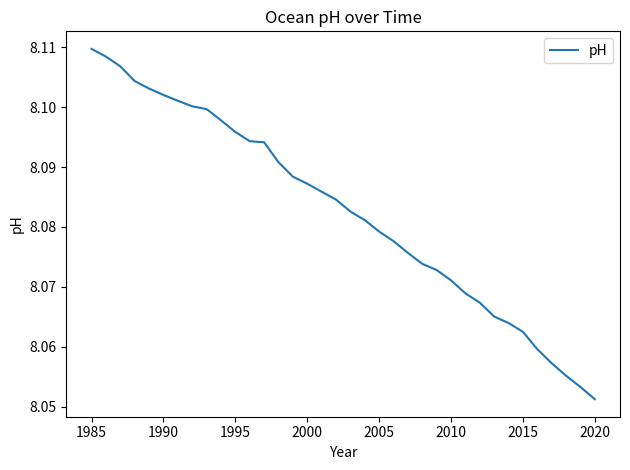

Which label corresponds to the smallest value in the chart?

2020